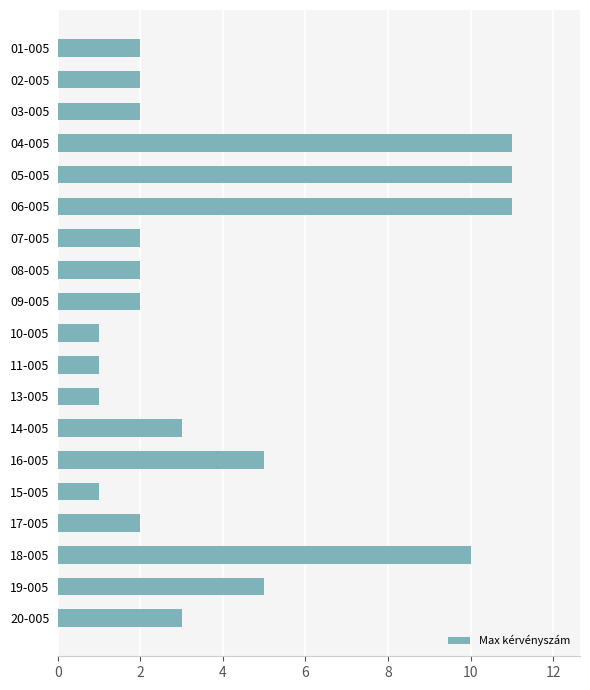

What is the maximum value shown in the chart?

11